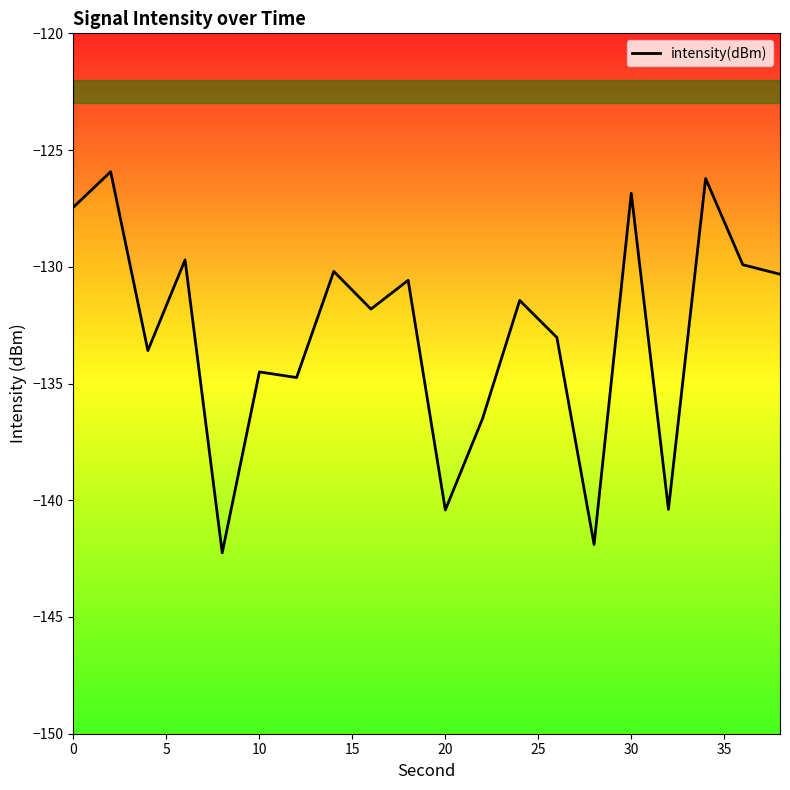

What is the difference between the second highest and second lowest values?

15.7